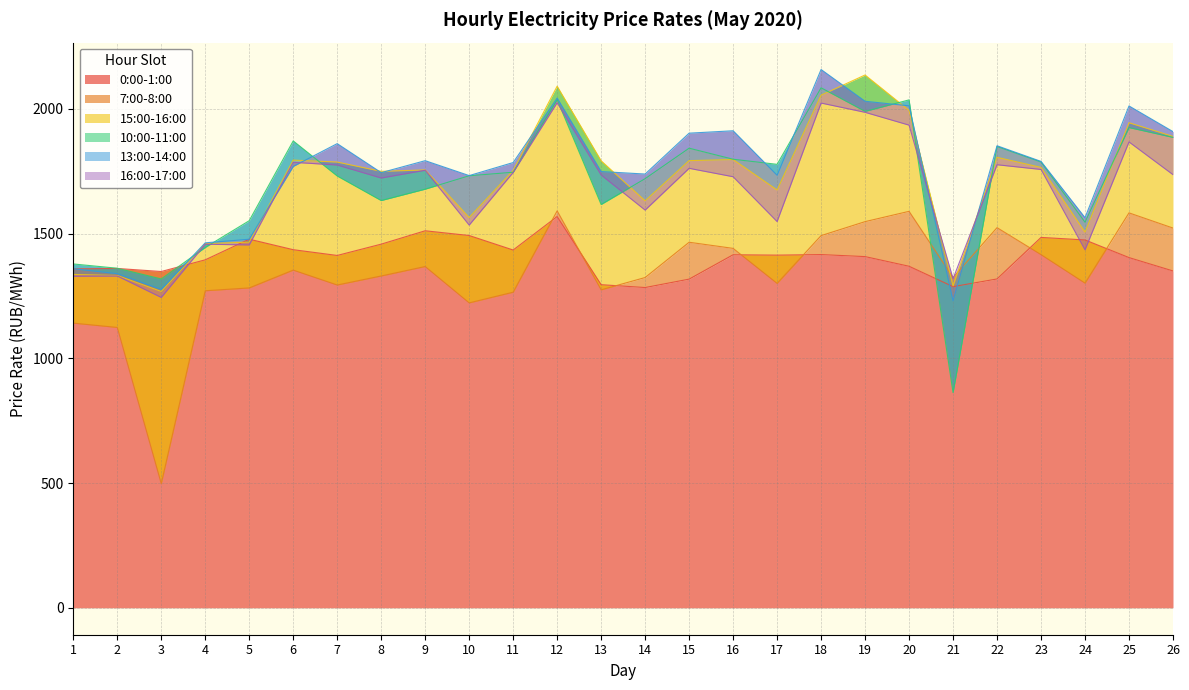

List the series in order of their peak value, lowest first.

0:00-1:00, 7:00-8:00, 16:00-17:00, 10:00-11:00, 15:00-16:00, 13:00-14:00